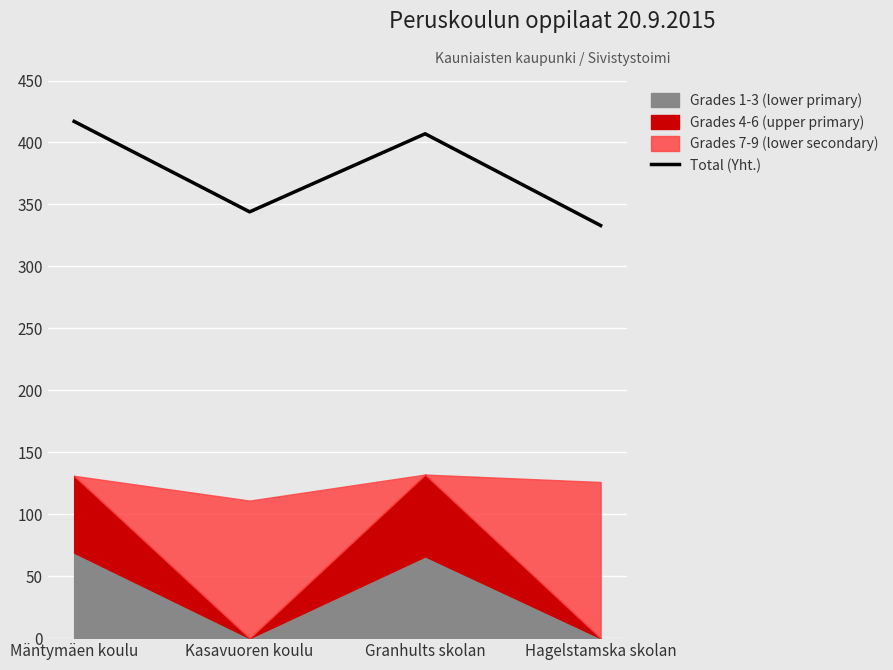

Rank the categories by value from highest to lowest.

Mäntymäen koulu, Granhults skolan, Kasavuoren koulu, Hagelstamska skolan